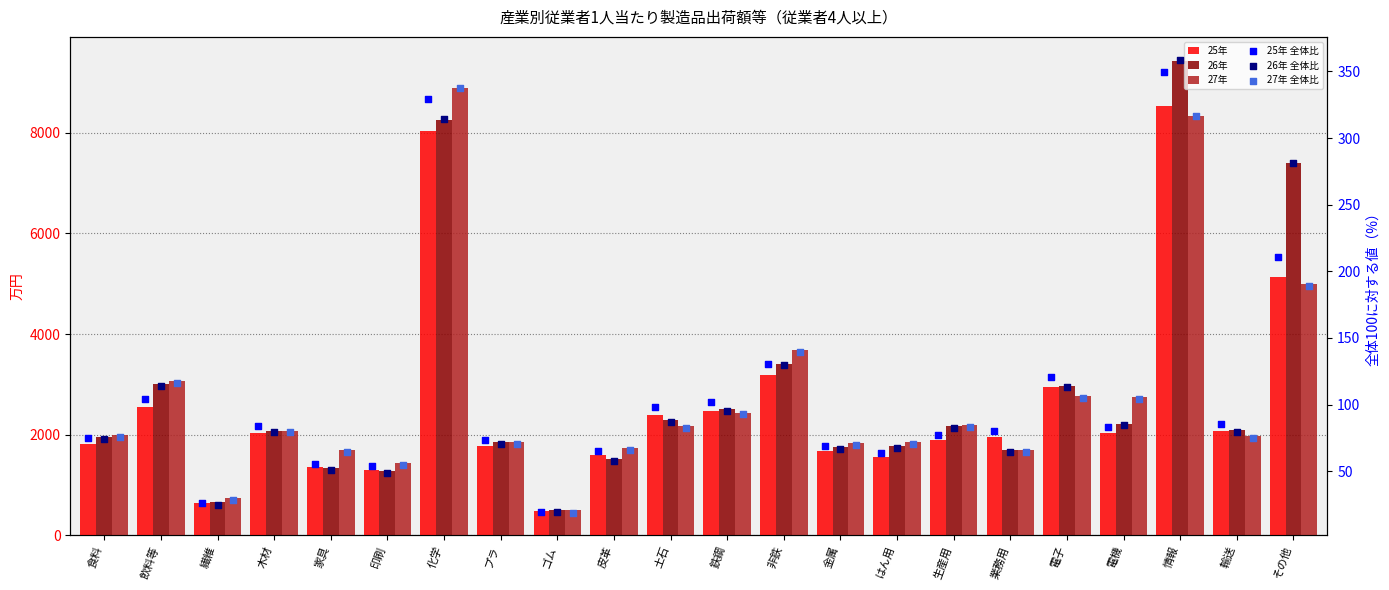

Which series reaches the maximum Y coordinate?

26年